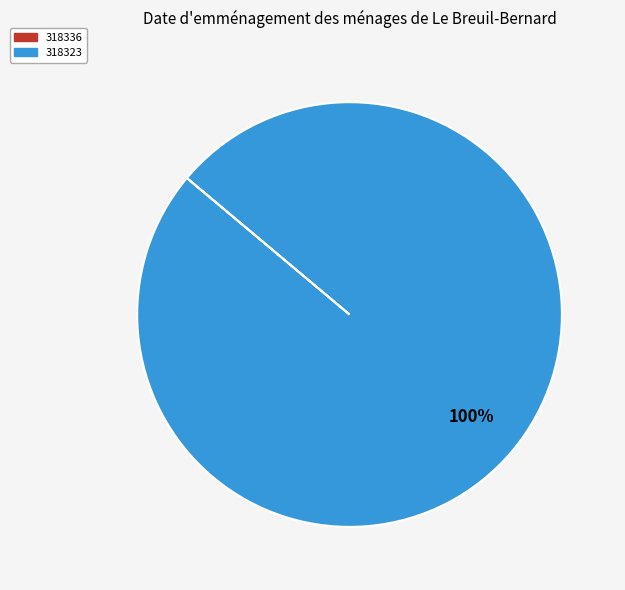

To the nearest percent, what percentage of the pie is 318323?

100%